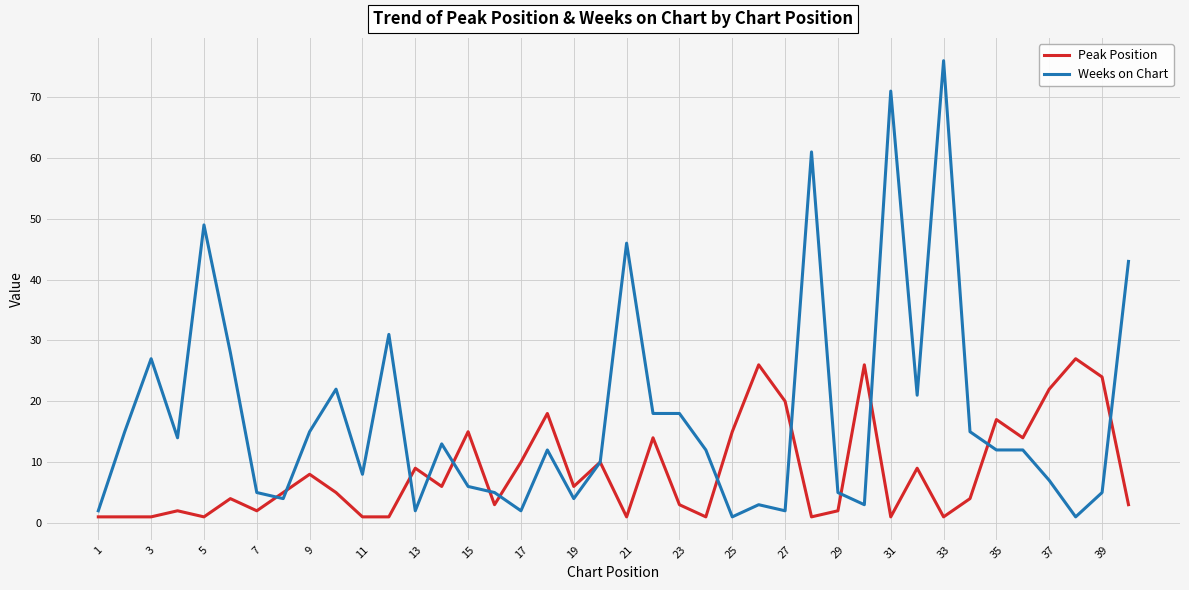

Rank the series by their average value, from highest to lowest.

Weeks on Chart, Peak Position